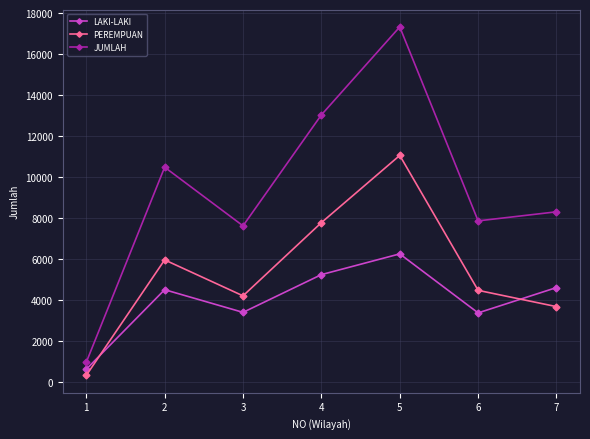

Is it true that LAKI-LAKI equals 5256 at 4?

True